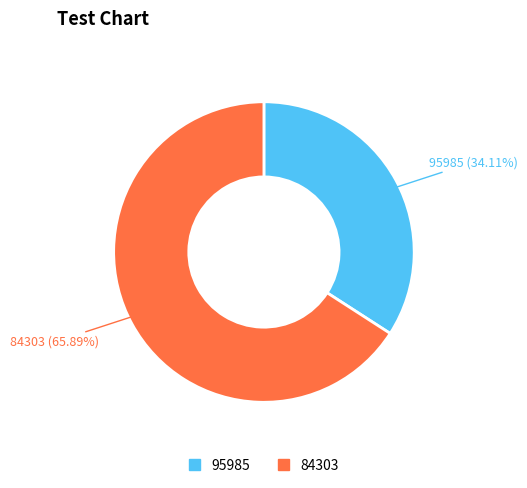

Between 95985 and 84303, which is larger?

84303